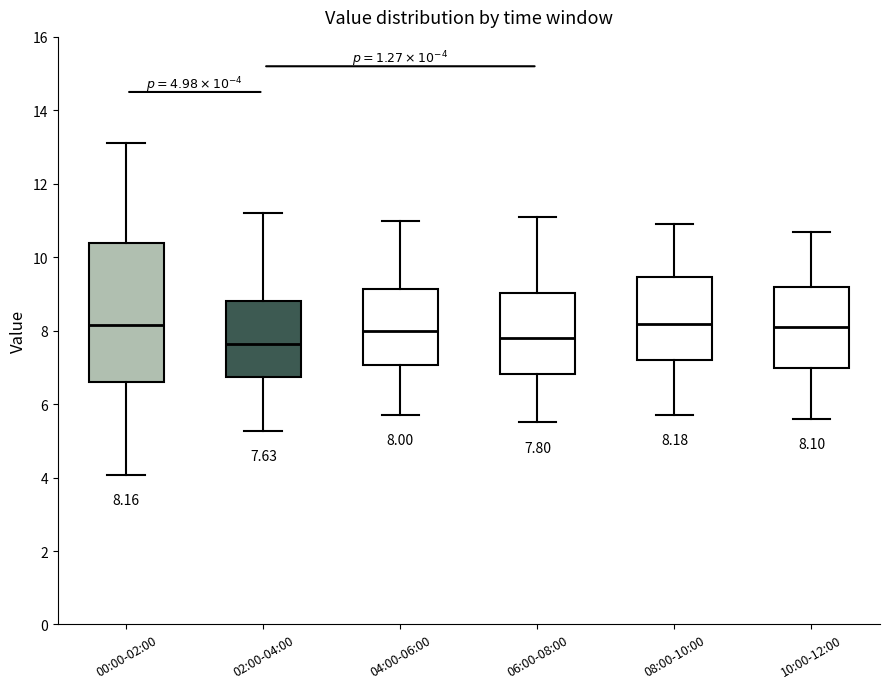

Comparing the boxes themselves (not the whiskers), which one is the tallest?

00:00-02:00